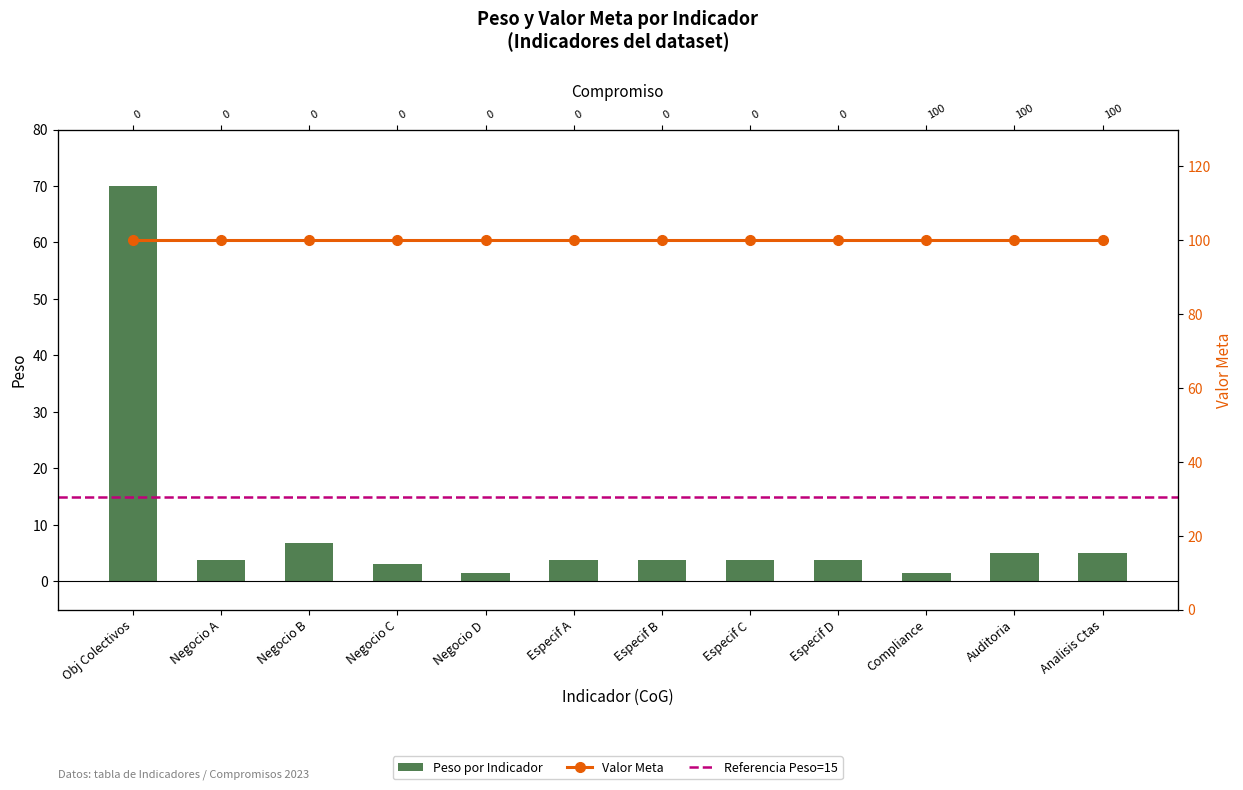

At which label is Peso por Indicador closest to 35?

Negocio B